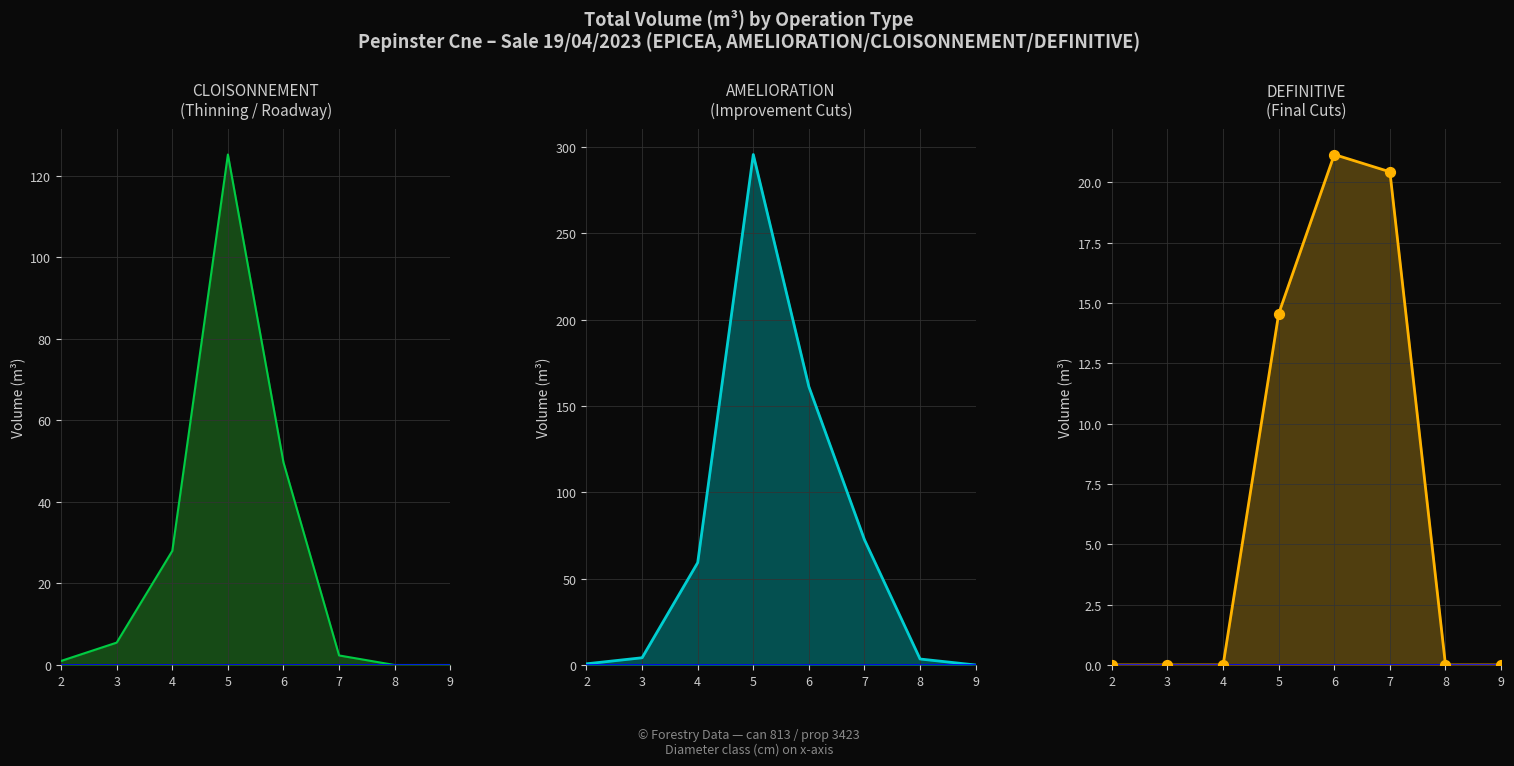

Which series contains the highest Y value?

produit_vtgr_AMELIORATION